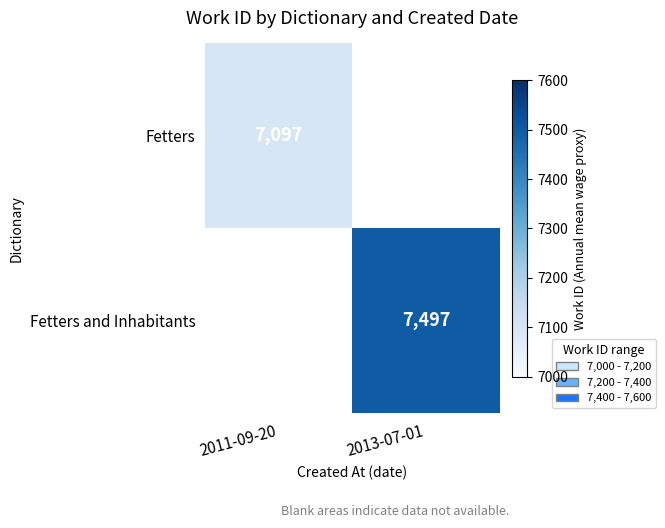

The value of Fetters and Inhabitants at 2013-07-01 is 7497. True or false?

True